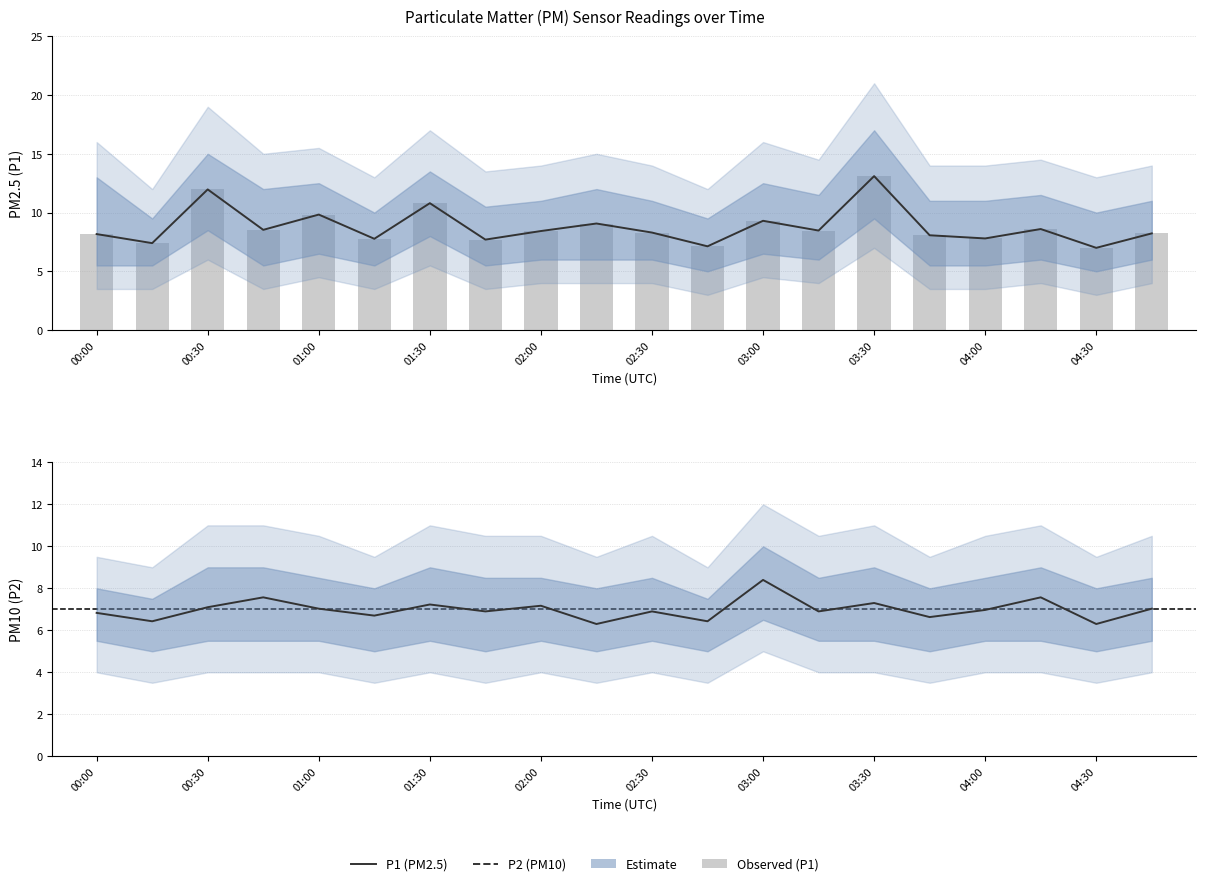

At which category is the sum across all series the highest?

03:30